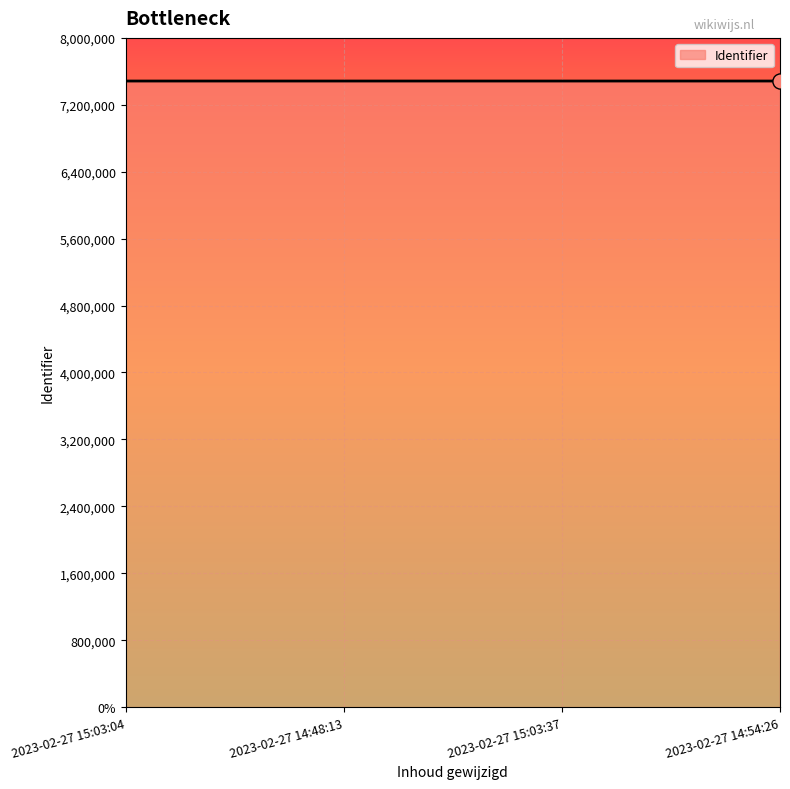

What is the change in value from 2023-02-27 14:48:13 to 2023-02-27 14:54:26?

+7